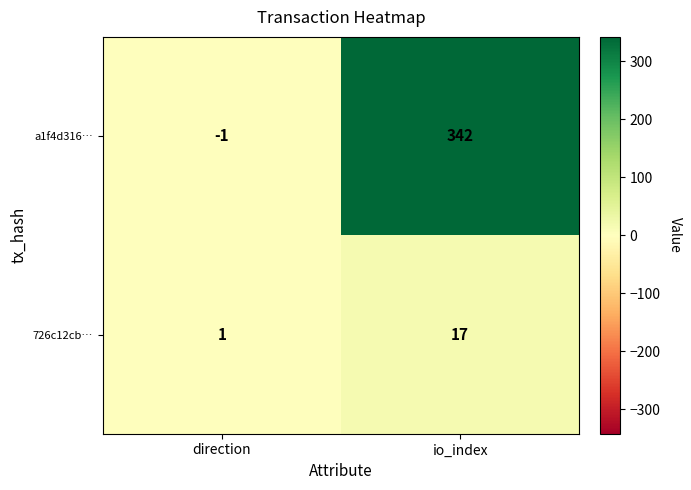

Reading right to left, what are all the values shown in this chart?

a1f4d316…: 342	-1
726c12cb…: 17	1